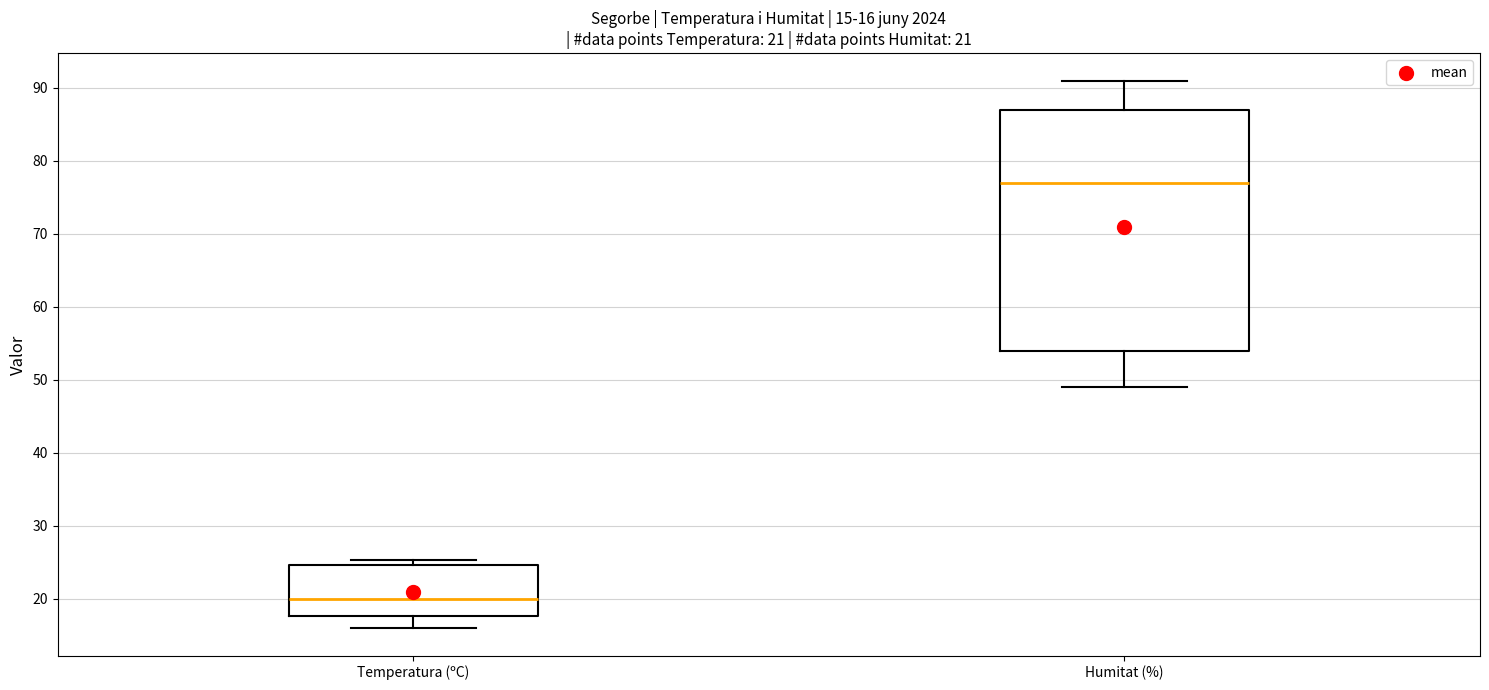

Which box has the highest median line?

Humitat (%)